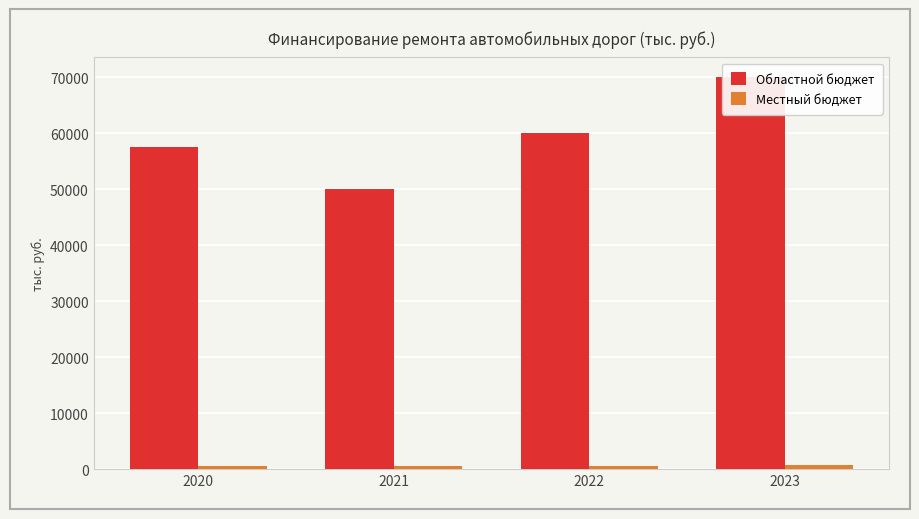

True or false: Областной бюджет has a value of 37969.8 at 2020.

False